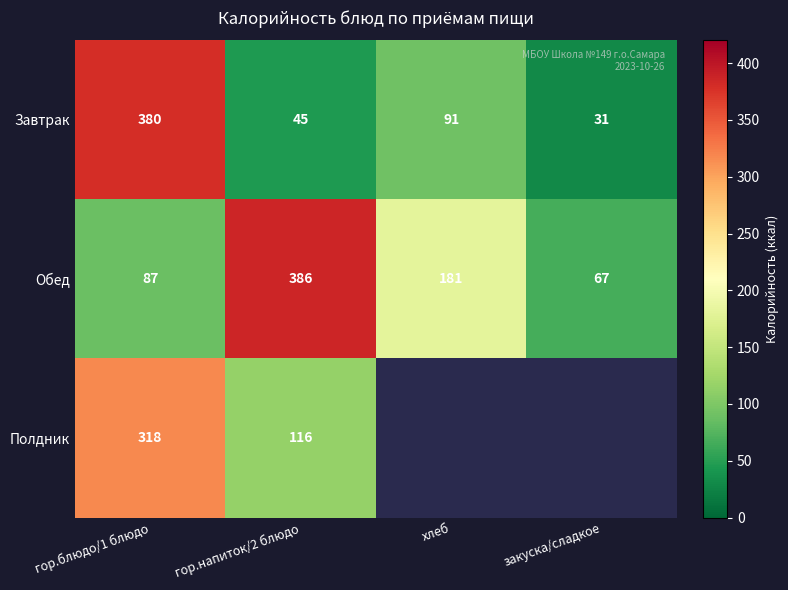

True or false: Полдник has a value of 549 at гор.блюдо/1 блюдо.

False